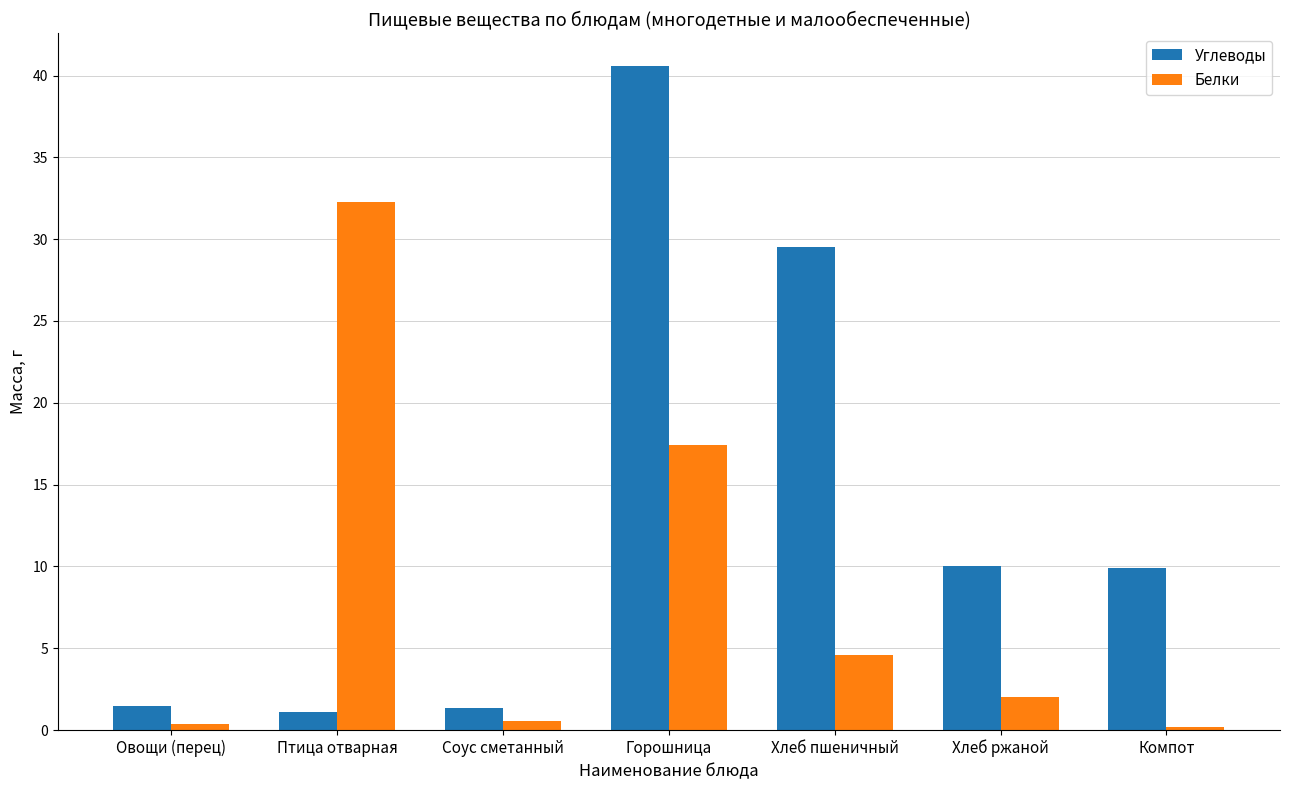

At which label does Белки first exceed 2?

Птица отварная